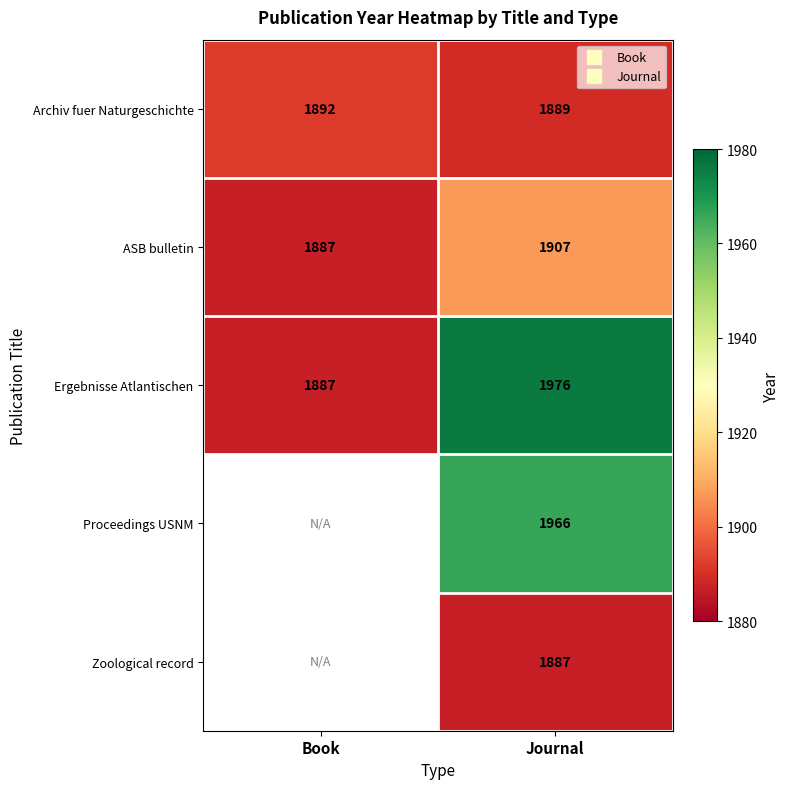

The Ergebnisse Atlantischen series shows 1887.0 at Book. True or false?

True